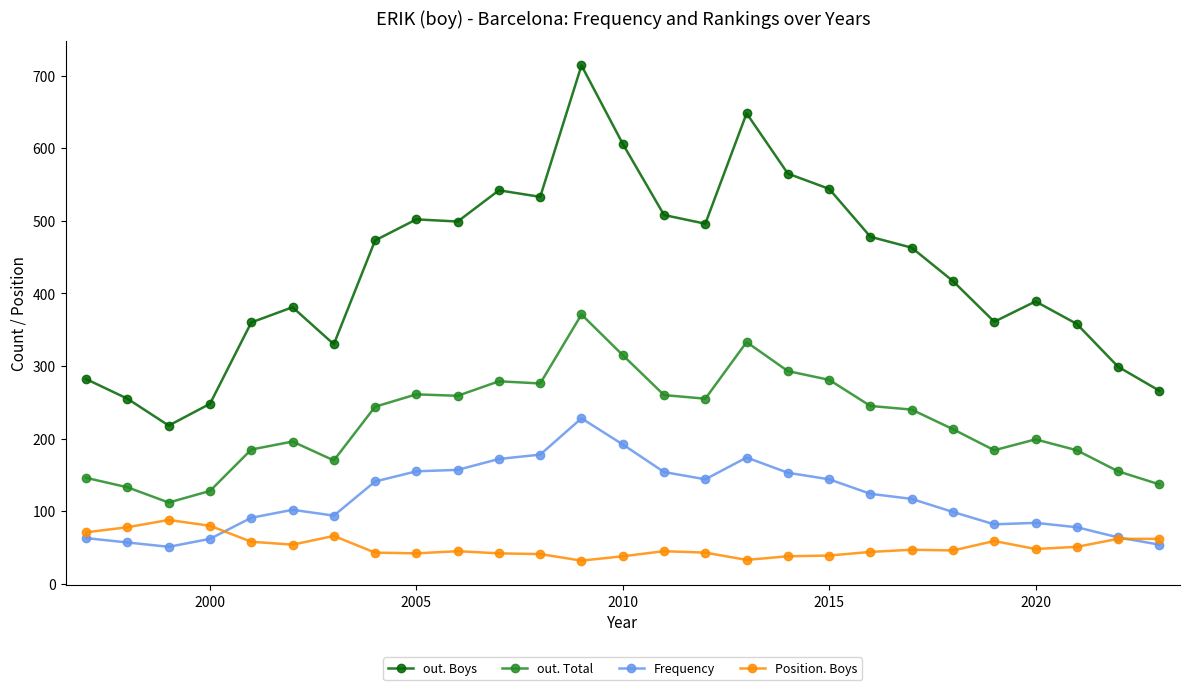

How many series are shown in this chart?

4